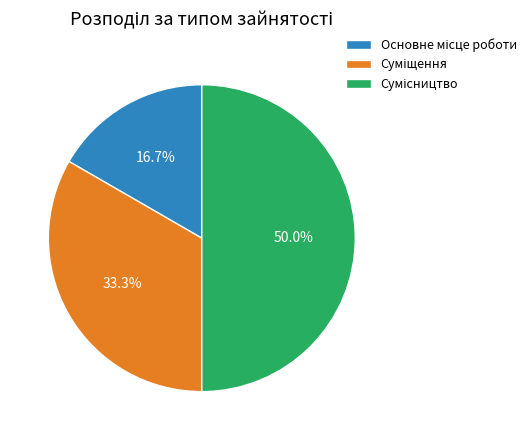

How many segments does this pie chart have?

3